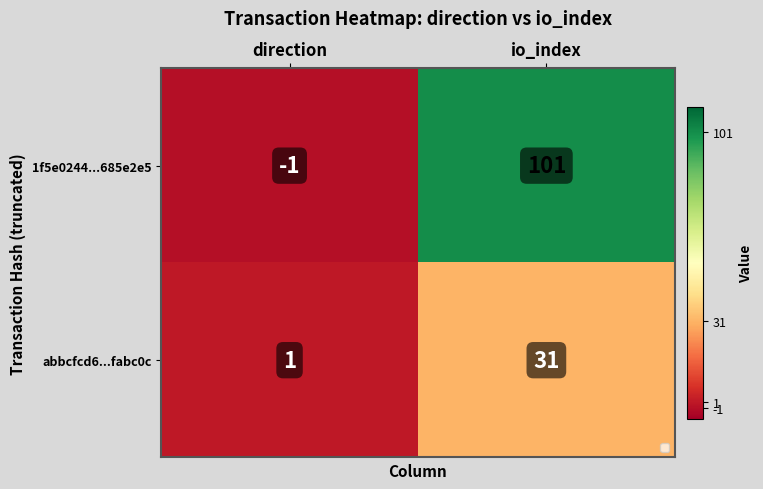

Rank the categories by 1f5e0244...685e2e5 value from lowest to highest.

direction, io_index